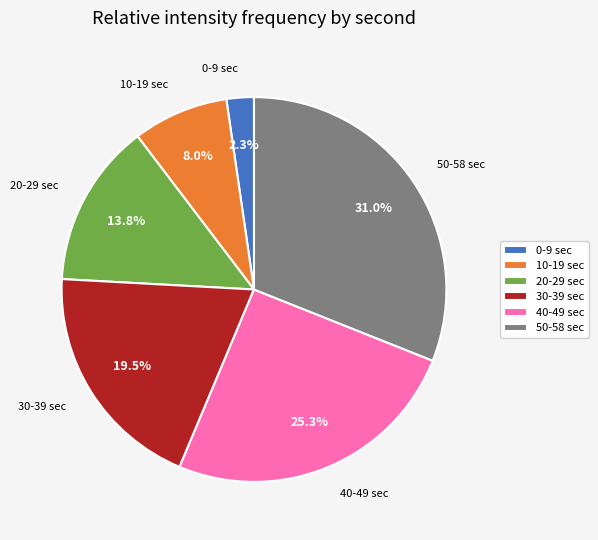

Which has a higher value, 10-19 sec or 20-29 sec?

20-29 sec